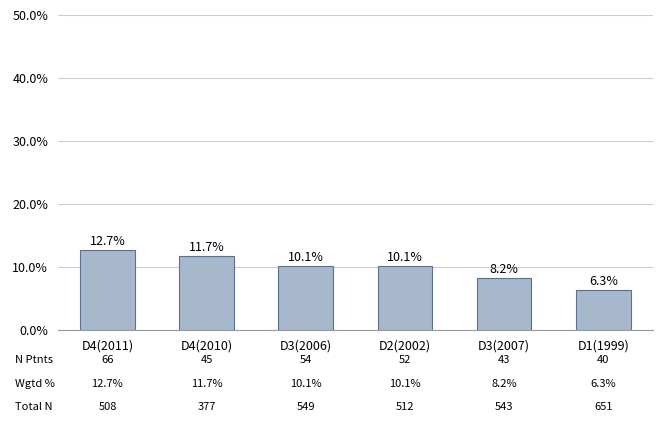

List the labels in order of value, largest first.

D4(2011), D4(2010), D3(2006), D2(2002), D3(2007), D1(1999)